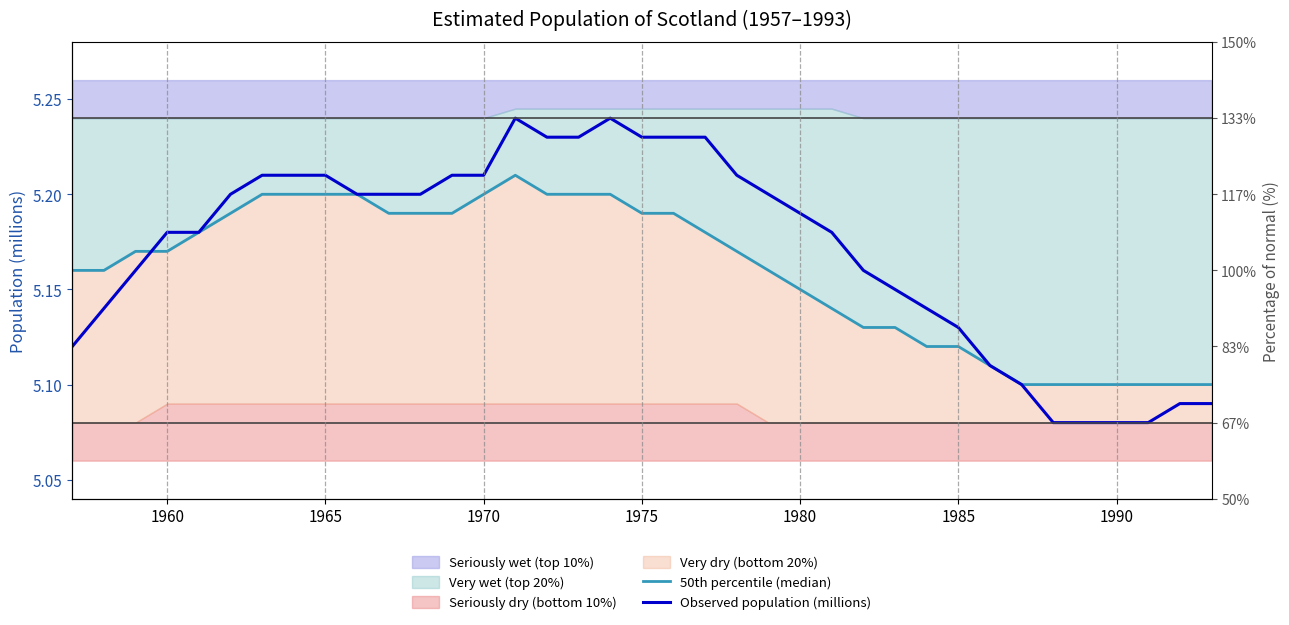

Rank the series by their average value, from lowest to highest.

50th percentile (median), Observed population (millions)